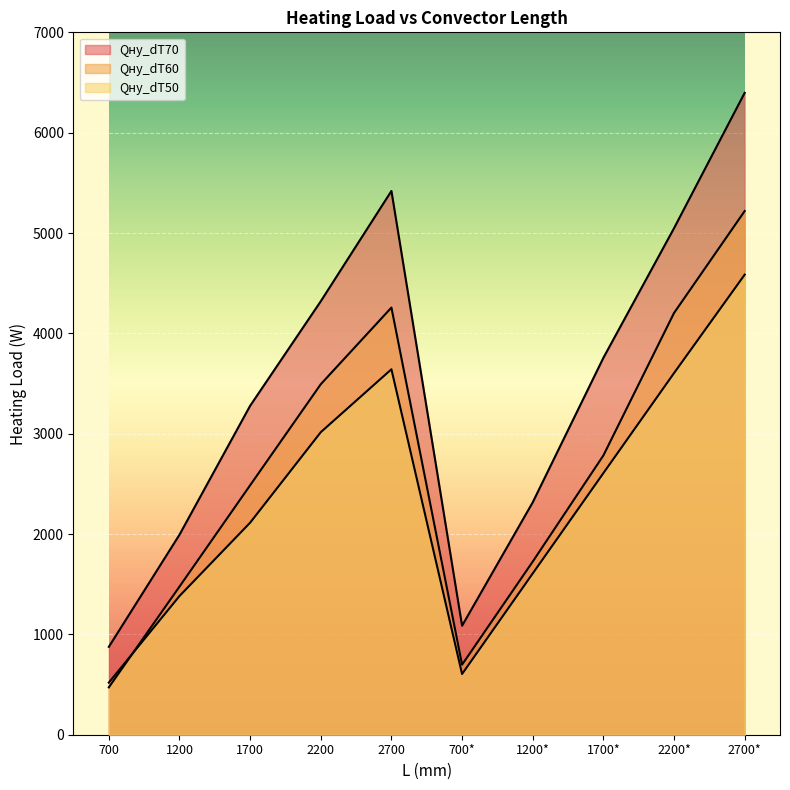

At which category is the sum across all series the highest?

2700*